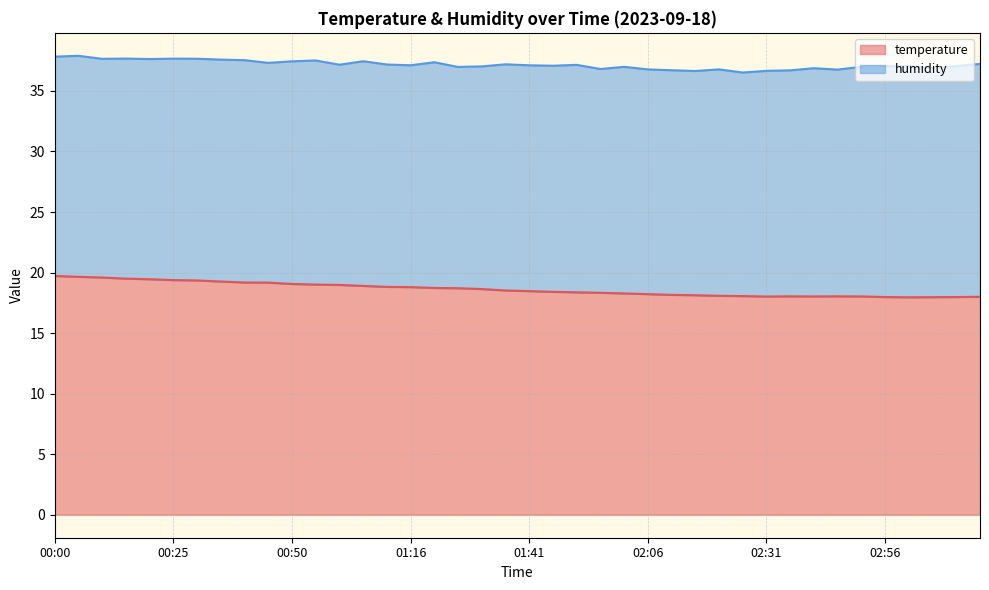

Count the number of categories in the chart.

40